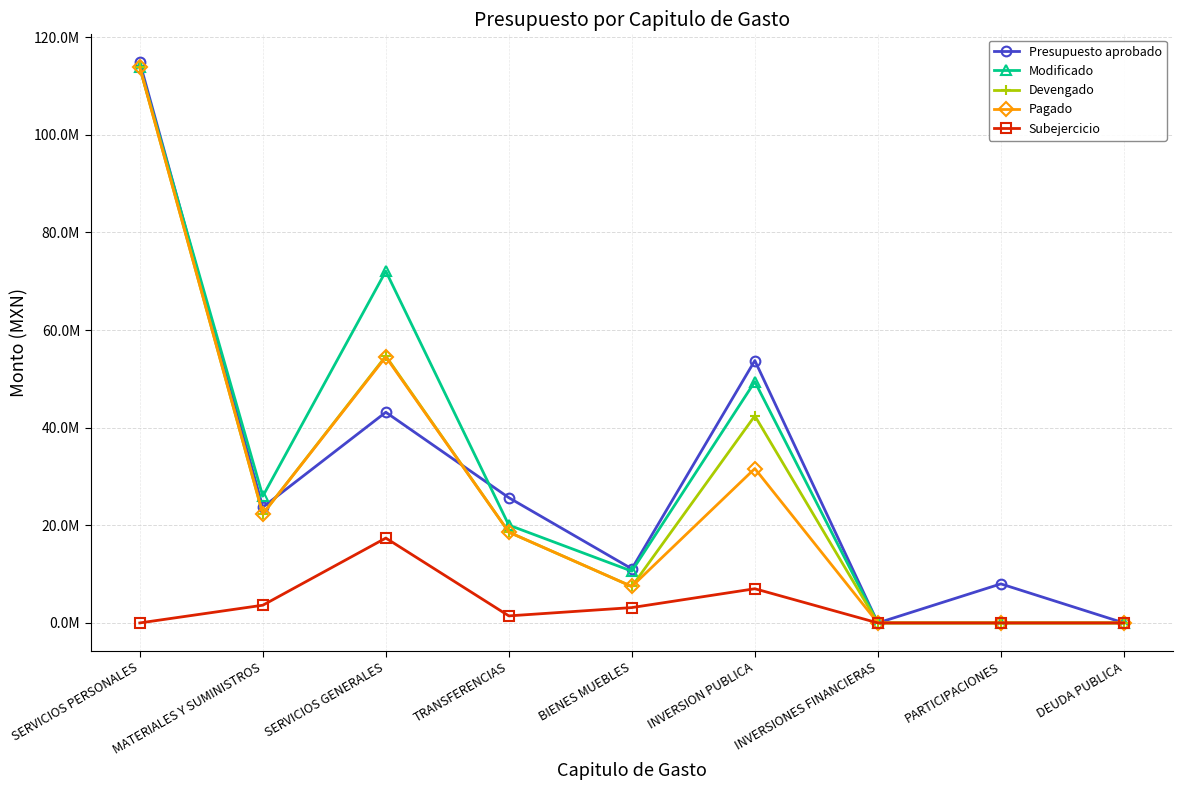

The value of Presupuesto aprobado at TRANSFERENCIAS is 25657797.1. True or false?

True